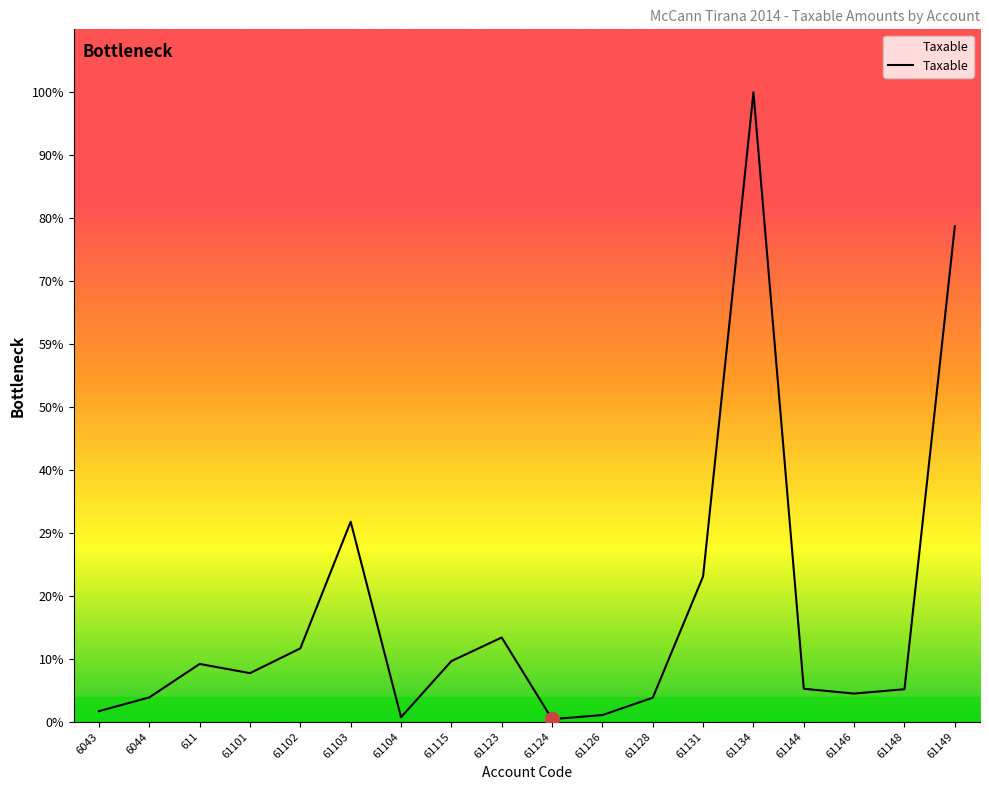

Rank the categories by value from highest to lowest.

61134, 61149, 61103, 61131, 61123, 61102, 61115, 611, 61101, 61144, 61148, 61146, 6044, 61128, 6043, 61126, 61104, 61124